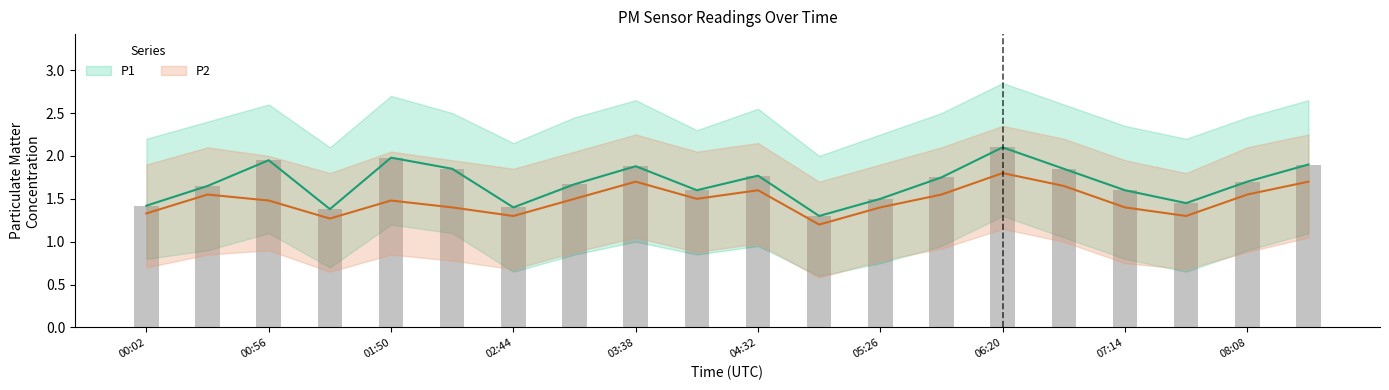

Which series has the largest total across all categories?

P1